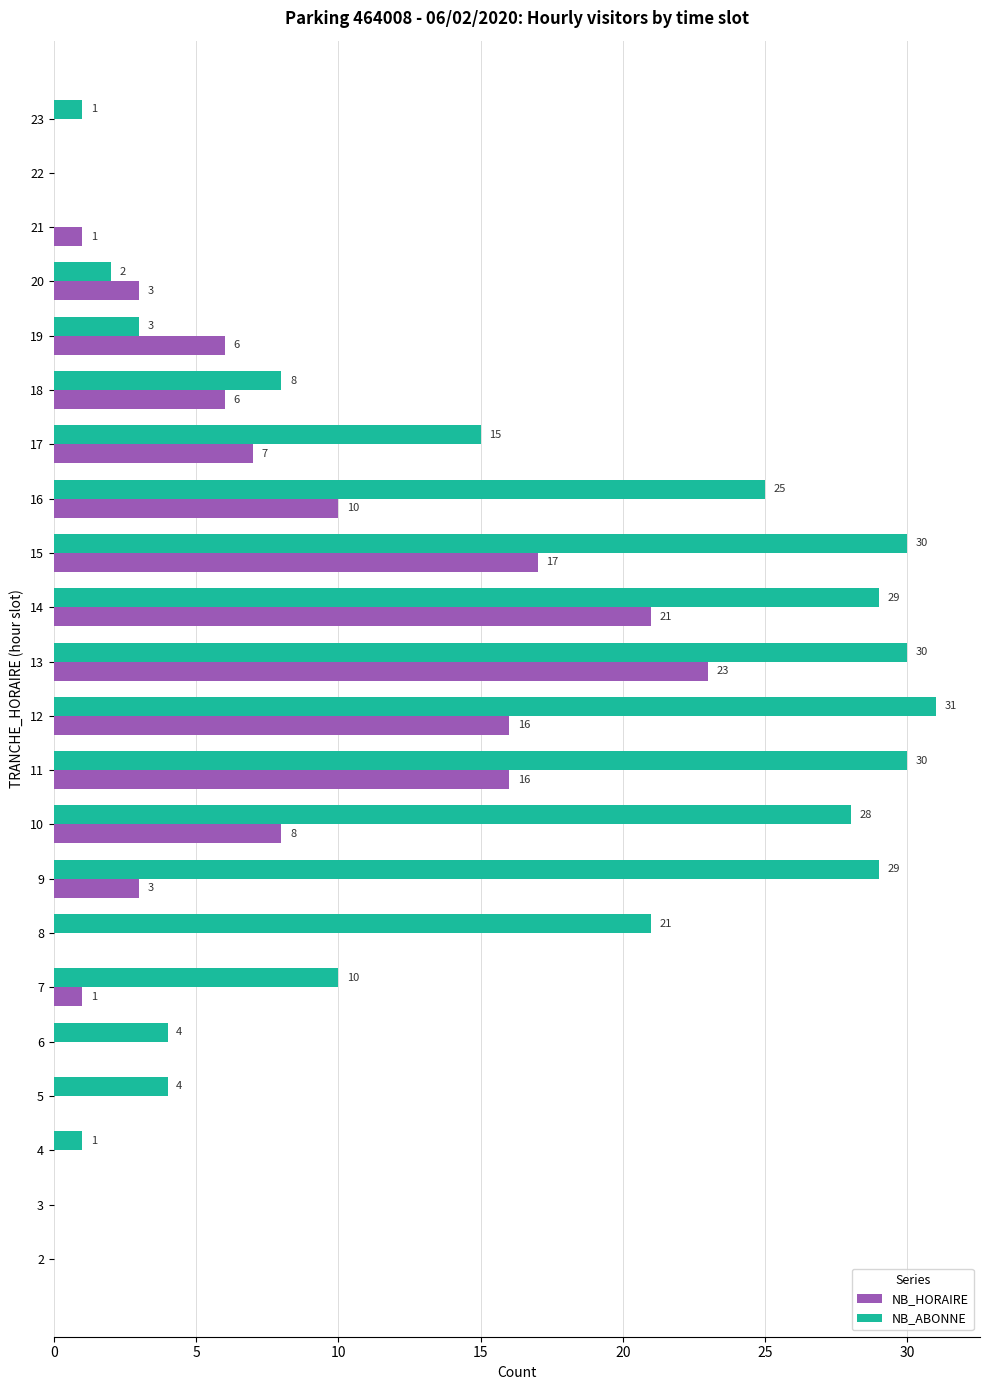

Is the value of NB_HORAIRE at 16 greater than the value of NB_ABONNE at 6?

Yes